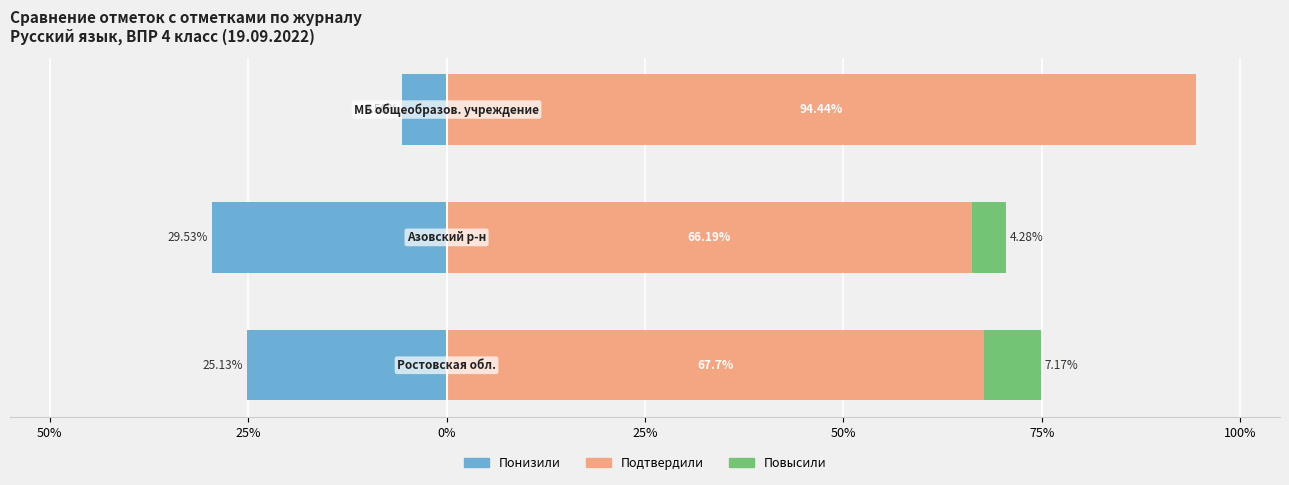

The value of Подтвердили at 25% is 109.9. True or false?

False